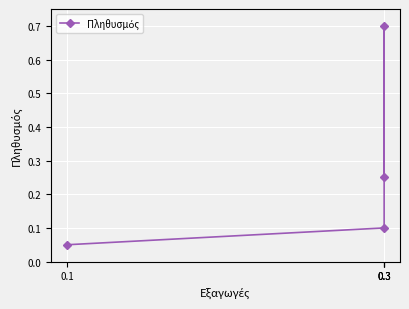

How many lines are shown in the chart?

1